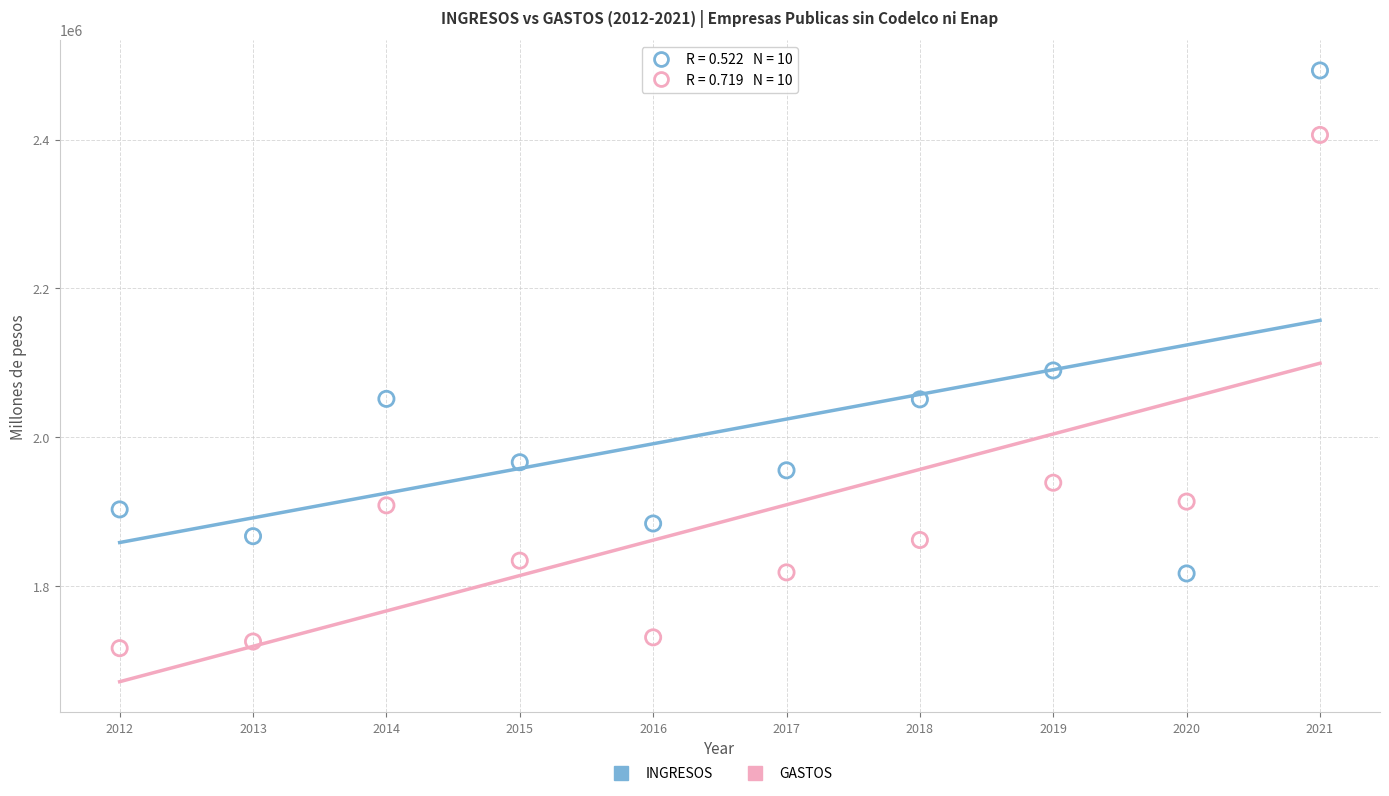

Across all series, what Y value is closest to 2104585?

2089612.5